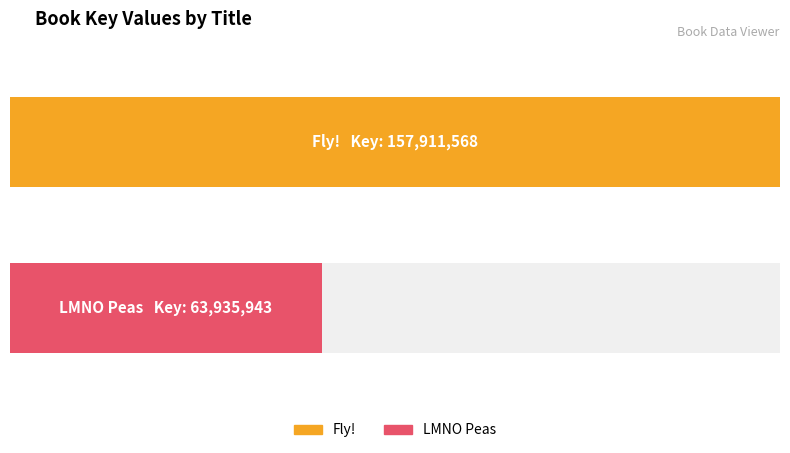

Reading right to left, list all the values displayed in this chart.

Fly!: 157911568	157911568
LMNO Peas: 63935943	63935943